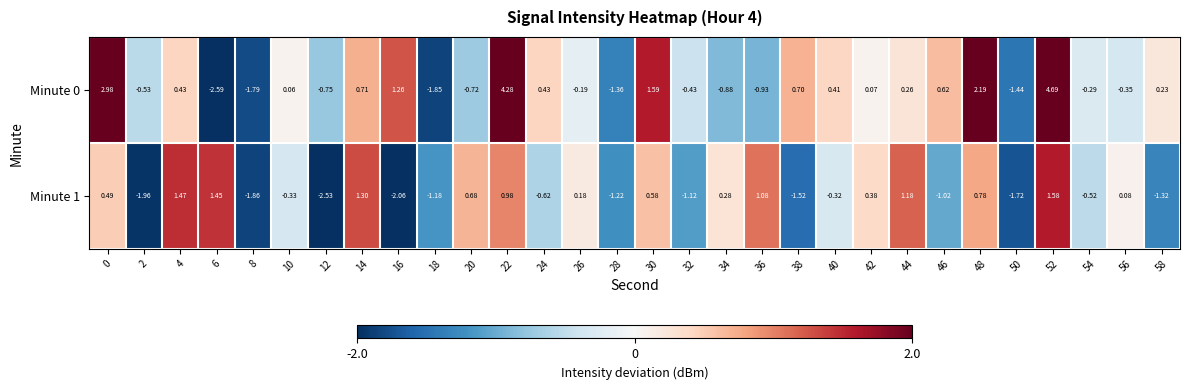

Is the value of Minute 1 at 44 greater than the value of Minute 0 at 44?

Yes